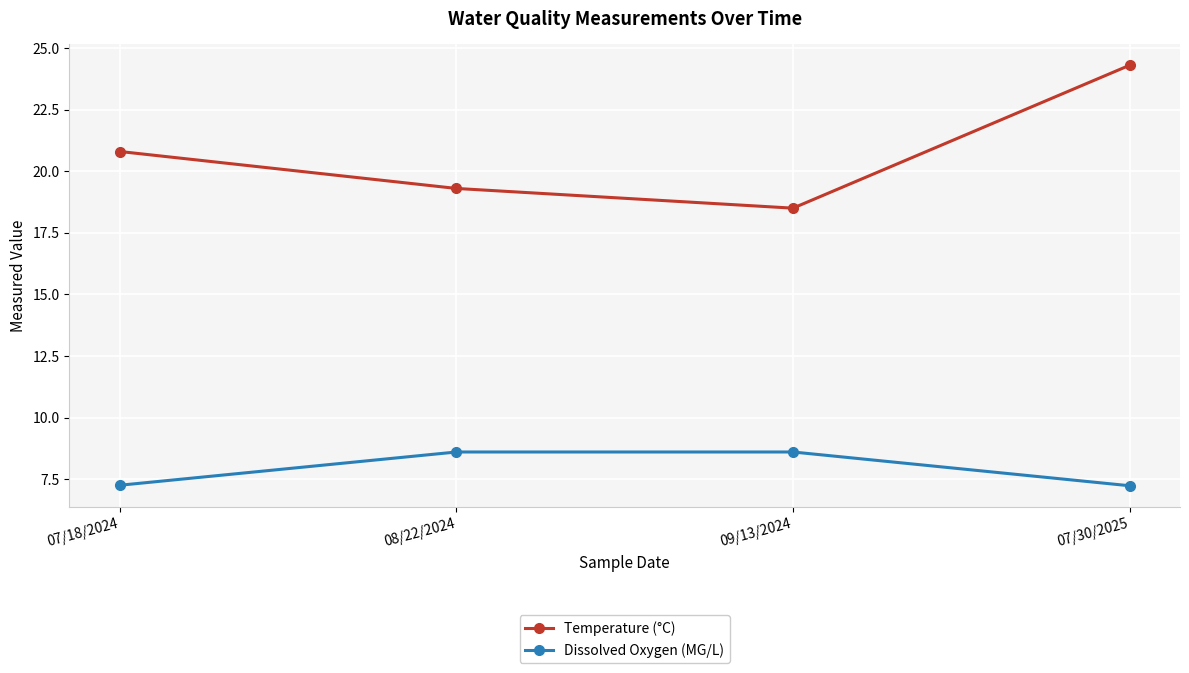

What is the sum of all Dissolved Oxygen (MG/L) values?

31.7